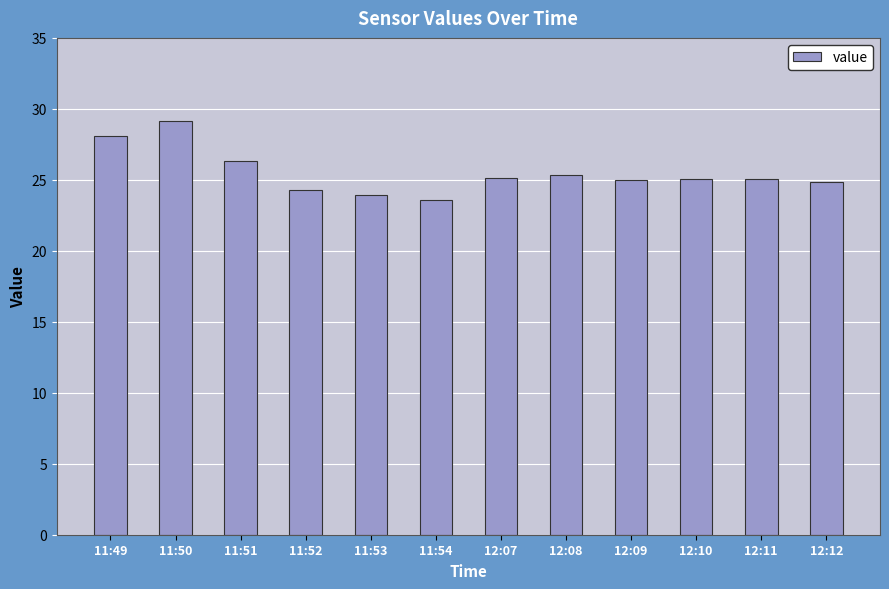

What is the sum of the values at 12:08 and 12:07?

50.5